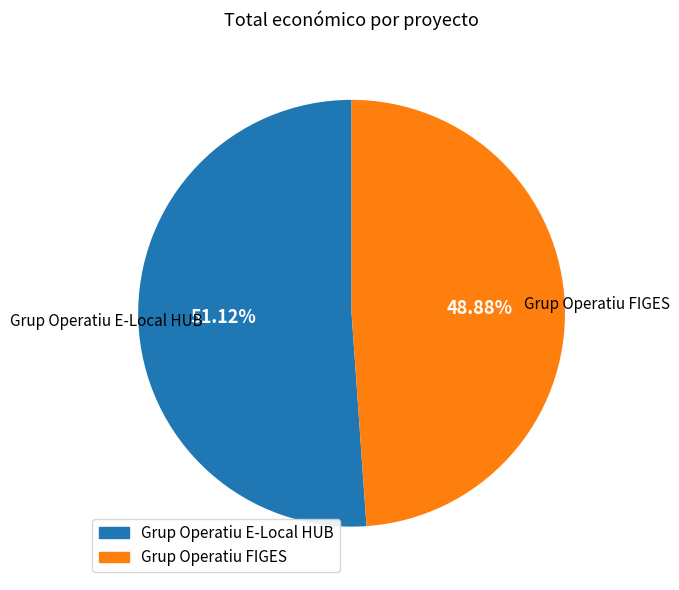

Is the sum of Grup Operatiu FIGES and Grup Operatiu E-Local HUB greater than half?

Yes